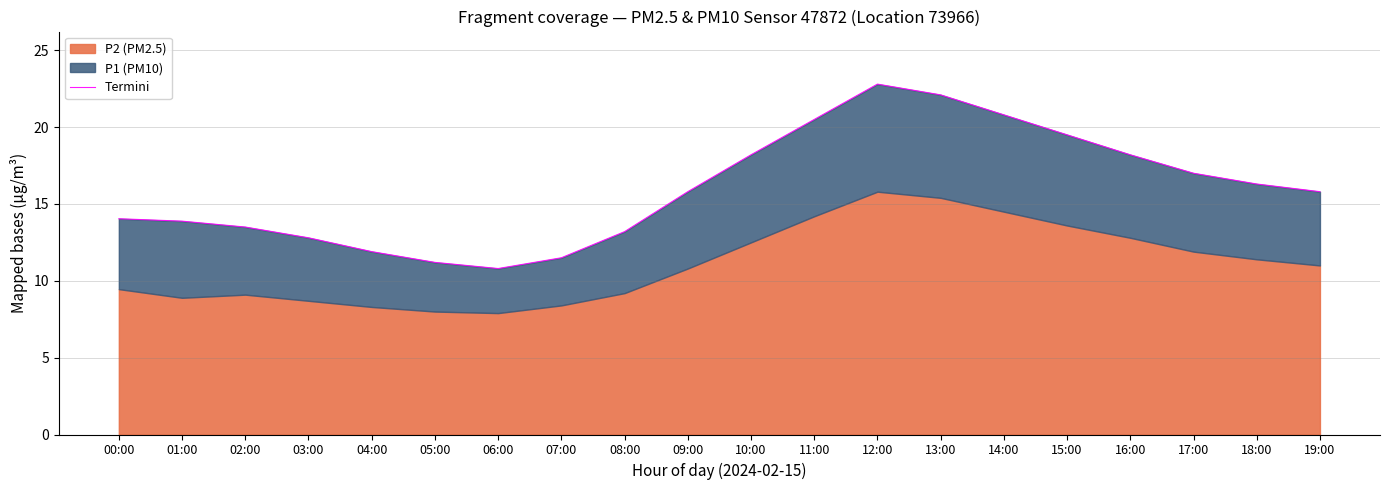

Reading left to right, extract all data points from this chart.

14.0	13.9	13.5	12.8	11.9	11.2	10.8	11.5	13.2	15.8	18.2	20.5	22.8	22.1	20.8	19.5	18.2	17.0	16.3	15.8